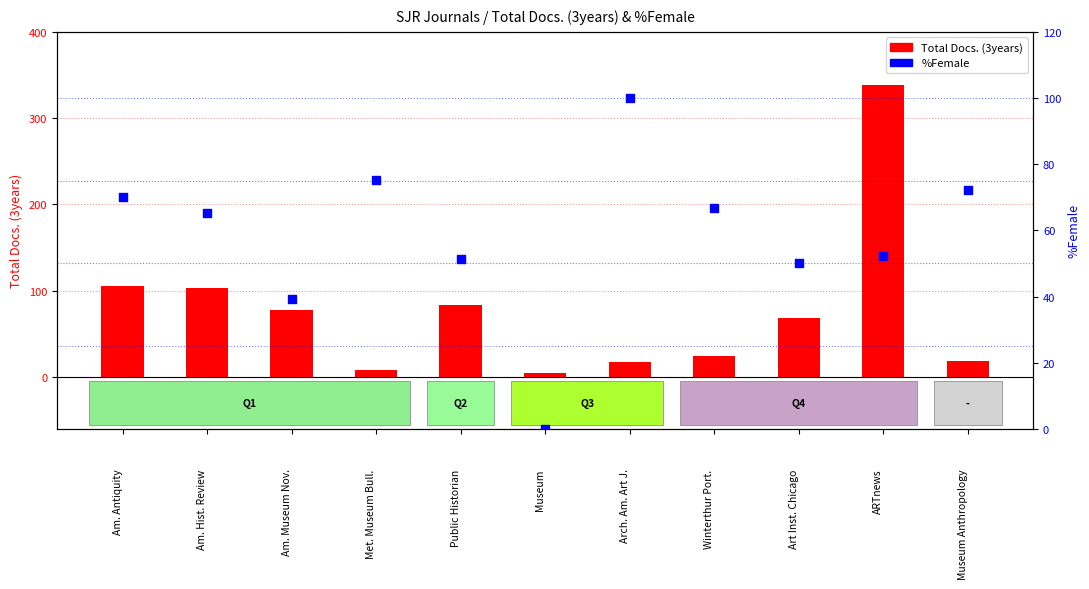

Which series has the largest Y range (max minus min)?

Total Docs. (3years)